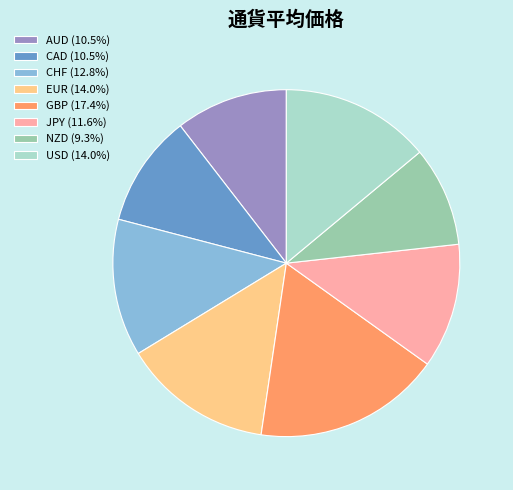

How many segments does this pie chart have?

8